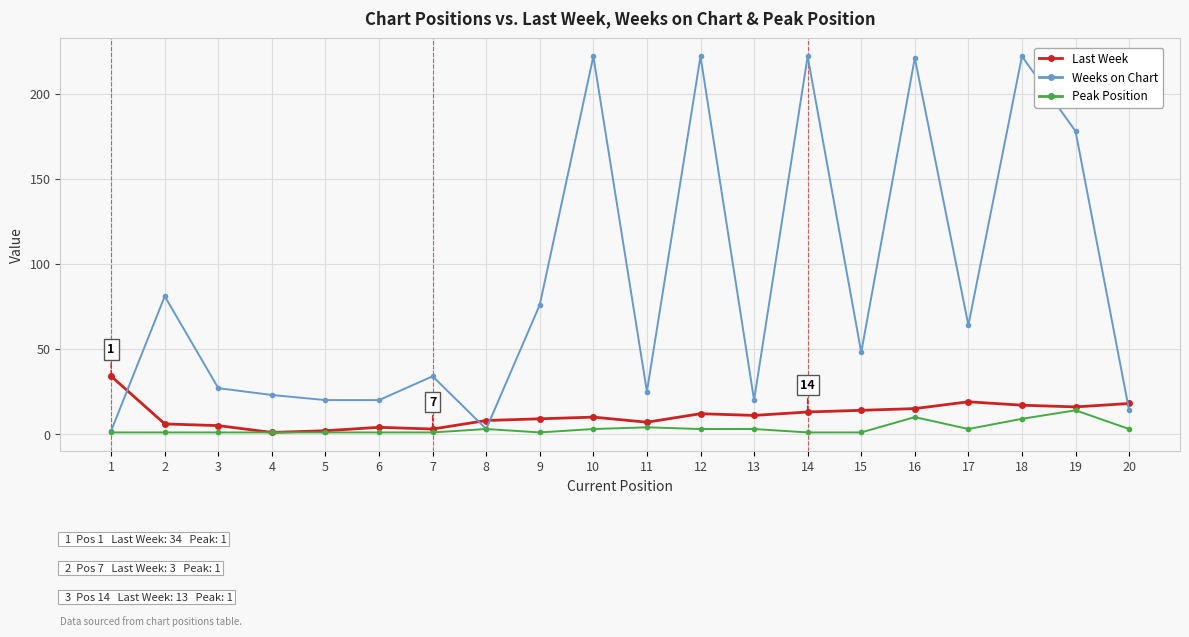

True or false: Last Week and Weeks on Chart intersect in this chart.

True